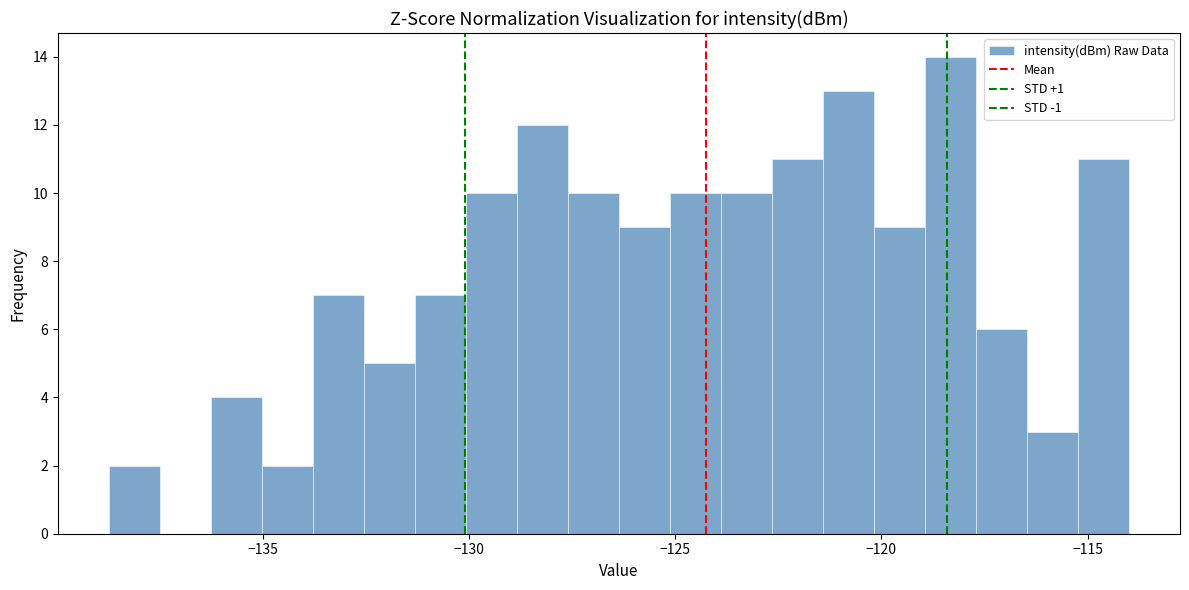

Read against the x-axis, roughly where is the centre of the tallest bar?

-118.5